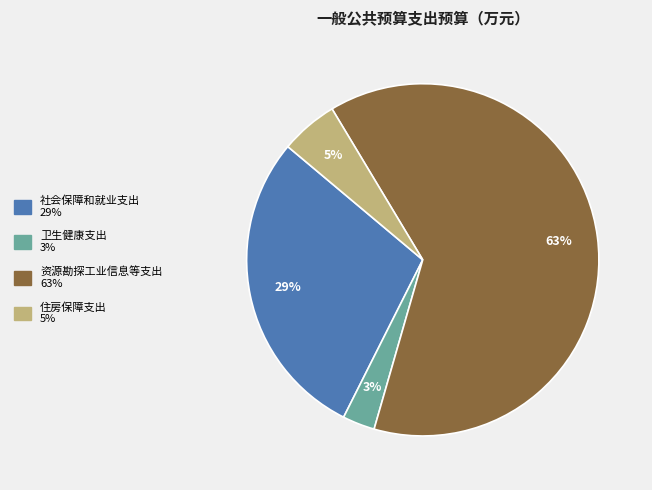

To the nearest percent, what portion does 卫生健康支出 represent?

3%